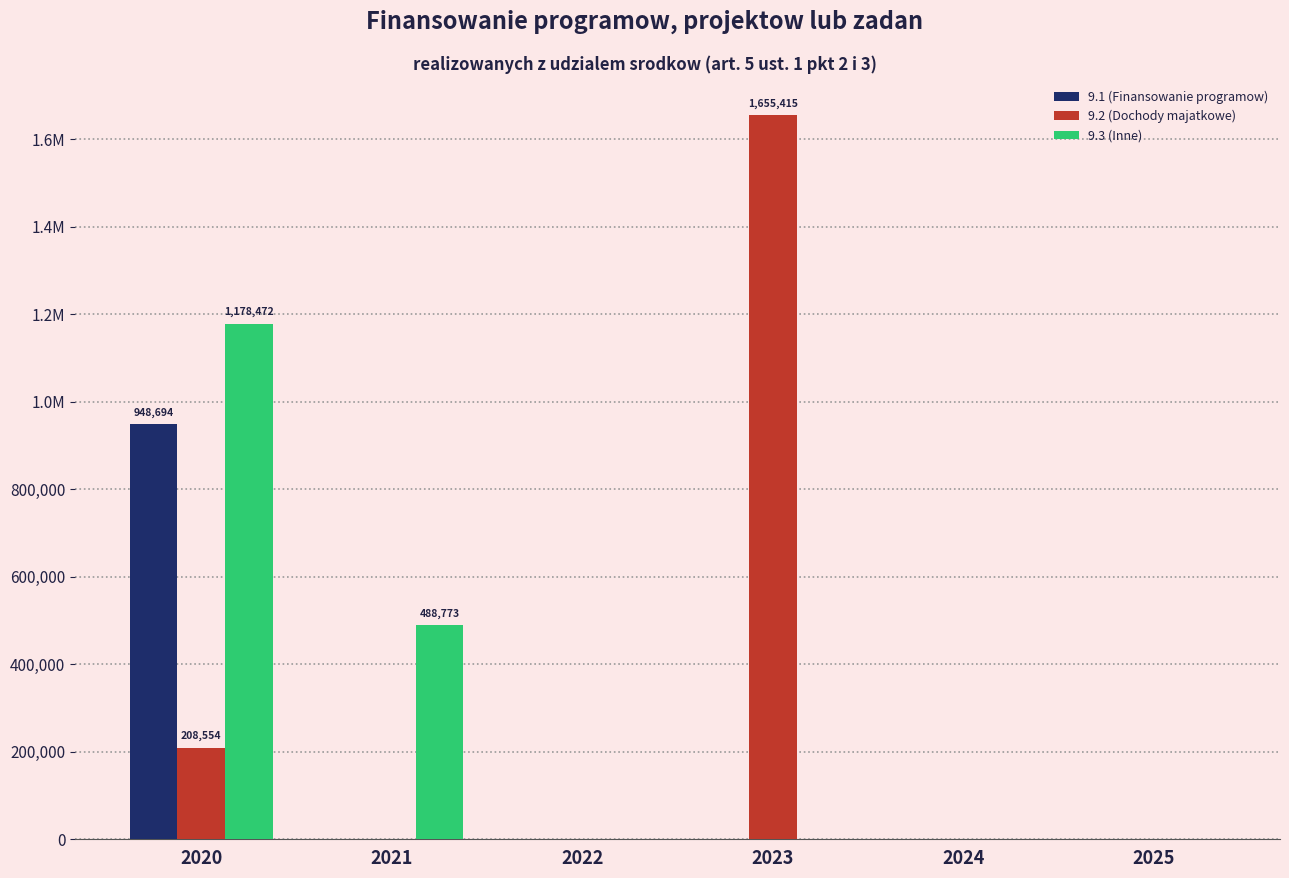

What is the average value of the 9.3 (Inne) series?

277874.1